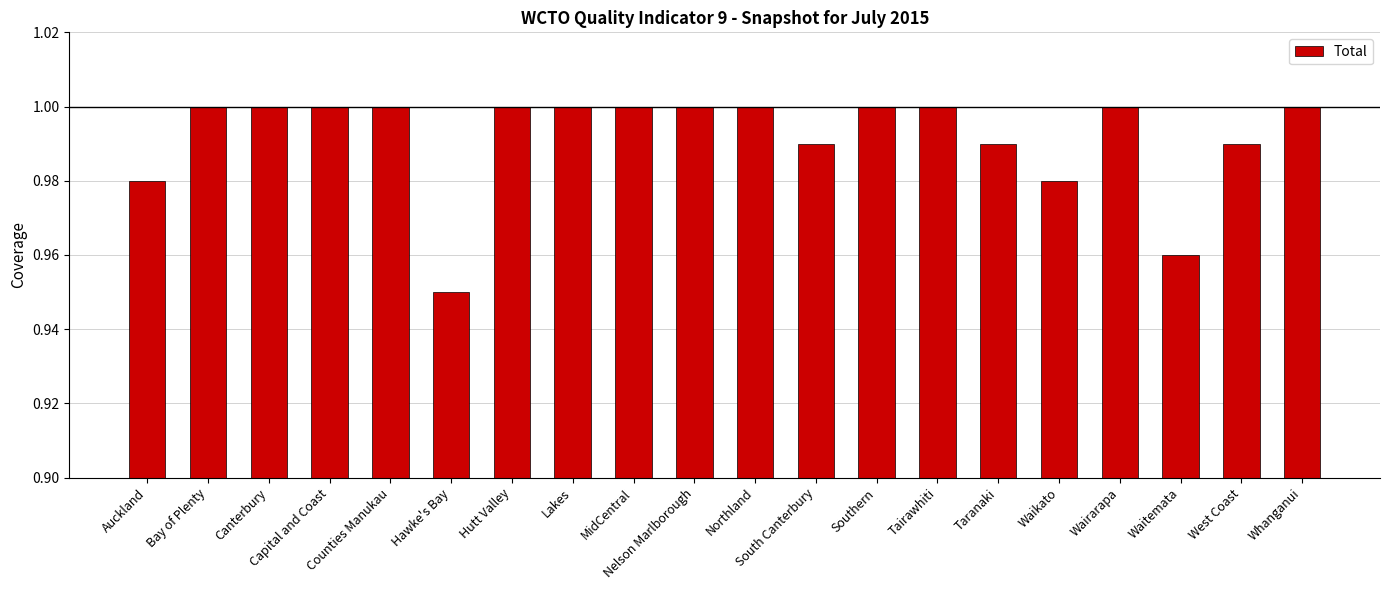

What is the sum of all values?

19.8